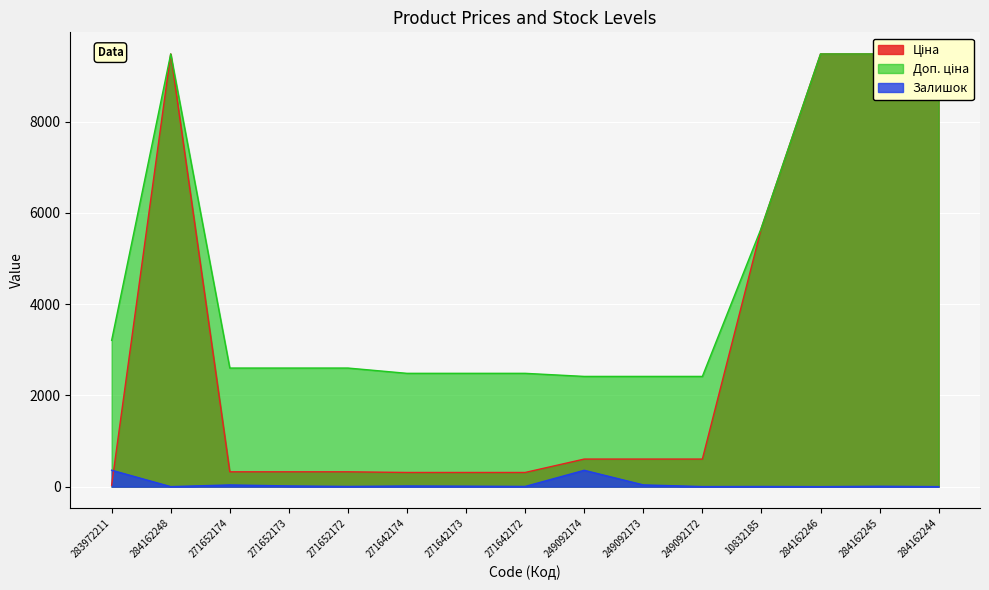

What is the difference between the maximum and minimum values in the Залишок series?

360